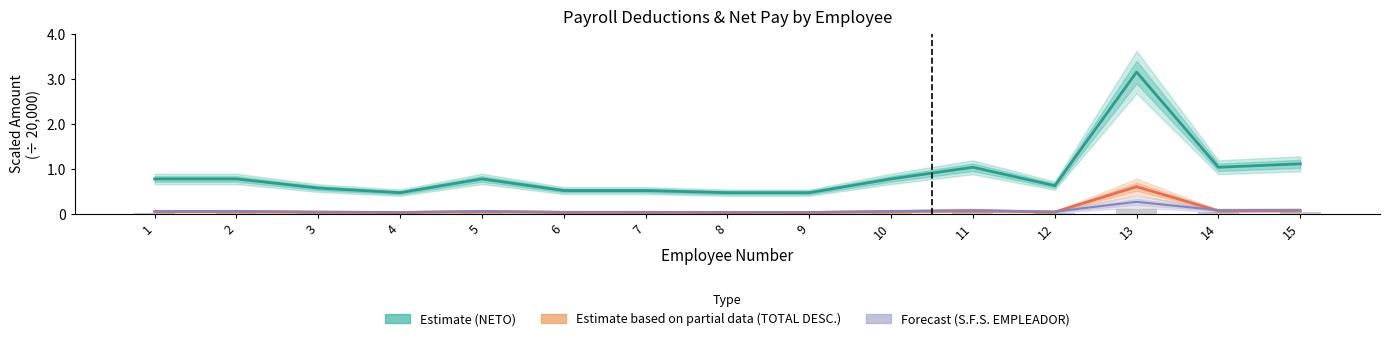

Reading right to left, transcribe all the data shown in this chart.

Estimate (NETO): 15=1.1	14=1.0	13=3.1	12=0.6	11=1.0	10=0.8	9=0.5	8=0.5	7=0.5	6=0.5	5=0.8	4=0.5	3=0.6	2=0.8	1=0.8
Estimate based on partial data (TOTAL DESC.): 15=0.1	14=0.1	13=0.6	12=0.0	11=0.1	10=0.1	9=0.0	8=0.0	7=0.0	6=0.0	5=0.1	4=0.0	3=0.0	2=0.1	1=0.1
Forecast (S.F.S. EMPLEADOR): 15=0.1	14=0.1	13=0.3	12=0.0	11=0.1	10=0.1	9=0.0	8=0.0	7=0.0	6=0.0	5=0.1	4=0.0	3=0.0	2=0.1	1=0.1
S.F.S.: 15=0.0	14=0.0	13=0.1	12=0.0	11=0.0	10=0.0	9=0.0	8=0.0	7=0.0	6=0.0	5=0.0	4=0.0	3=0.0	2=0.0	1=0.0